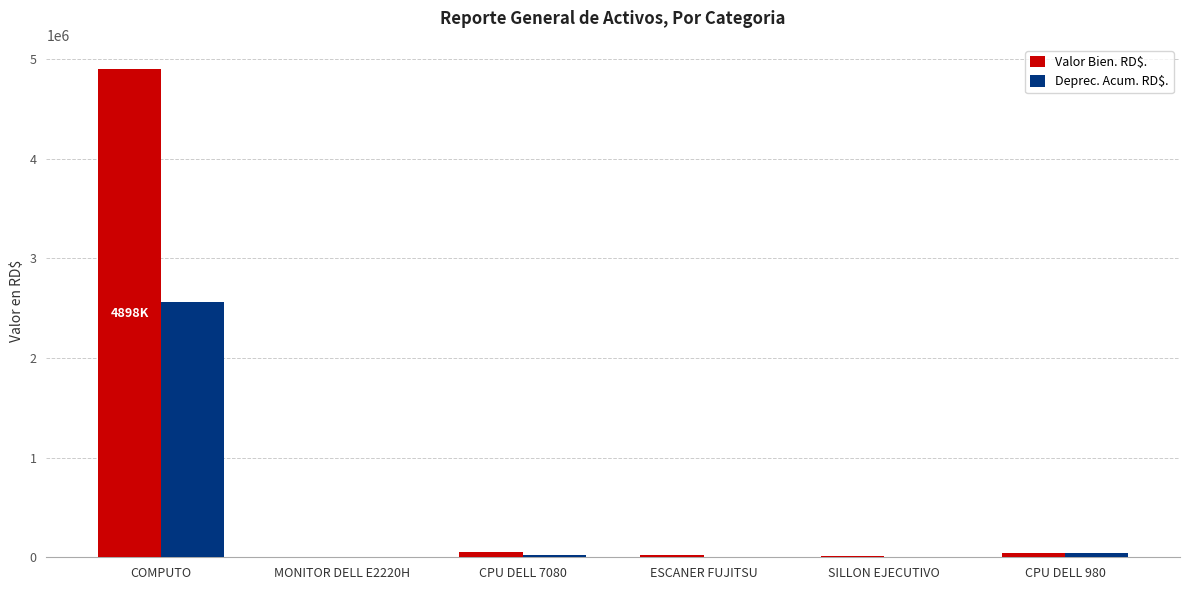

How many data points does each series have?

6